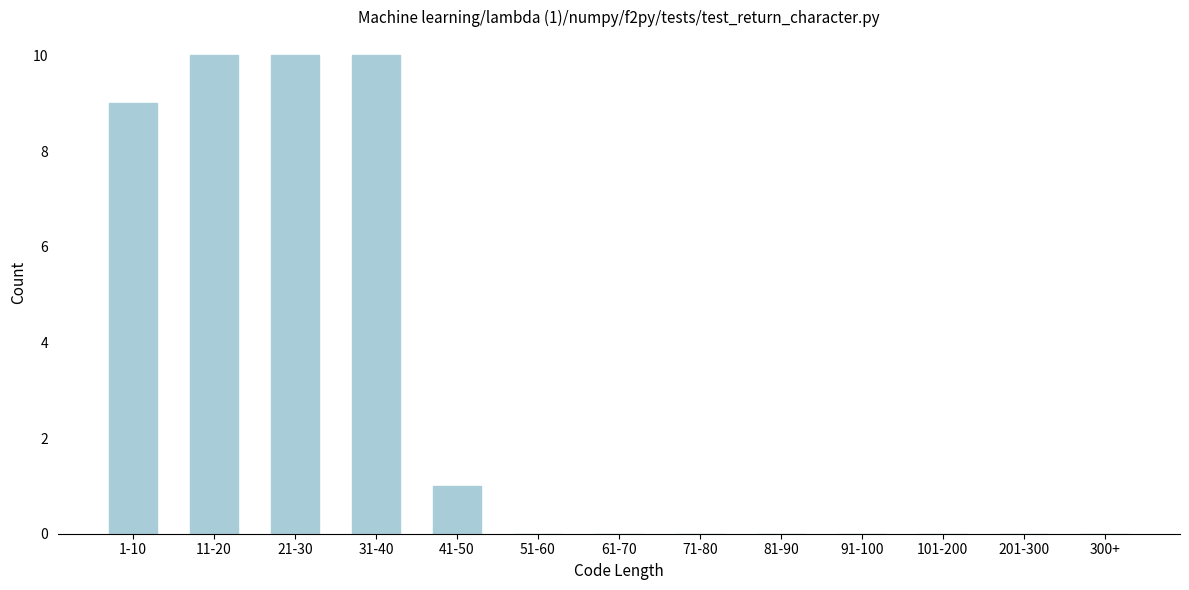

Reading left to right, what are all the values shown in this chart?

1-10=9	11-20=10	21-30=10	31-40=10	41-50=1	51-60=0	61-70=0	71-80=0	81-90=0	91-100=0	101-200=0	201-300=0	300+=0